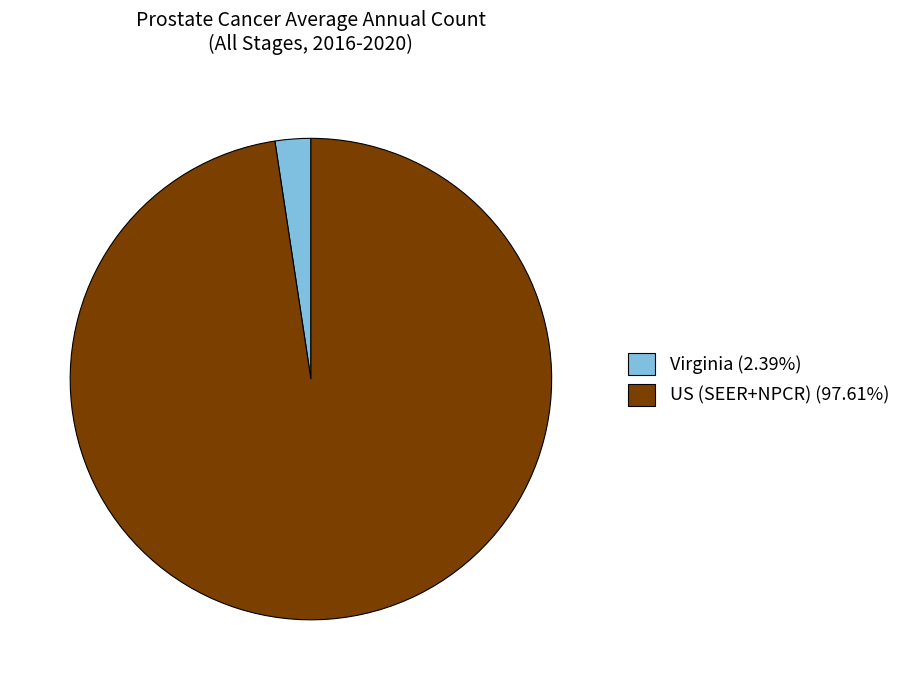

Is there a majority slice in this chart?

Yes